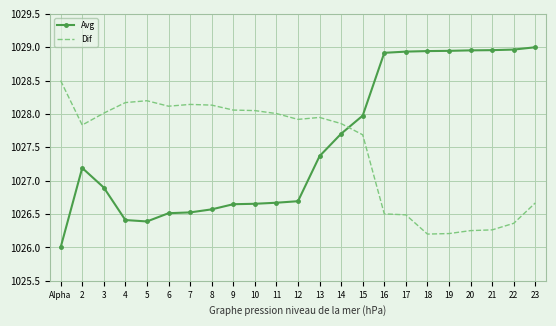

What is the difference between the second highest and minimum values in the Dif series?

2.0